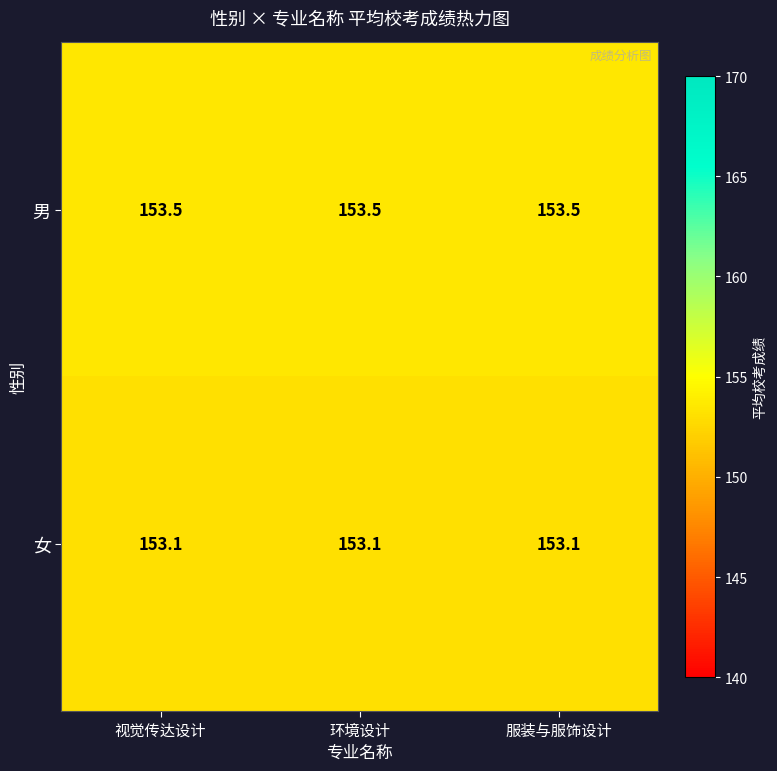

Rank the series by their average value, from highest to lowest.

男, 女